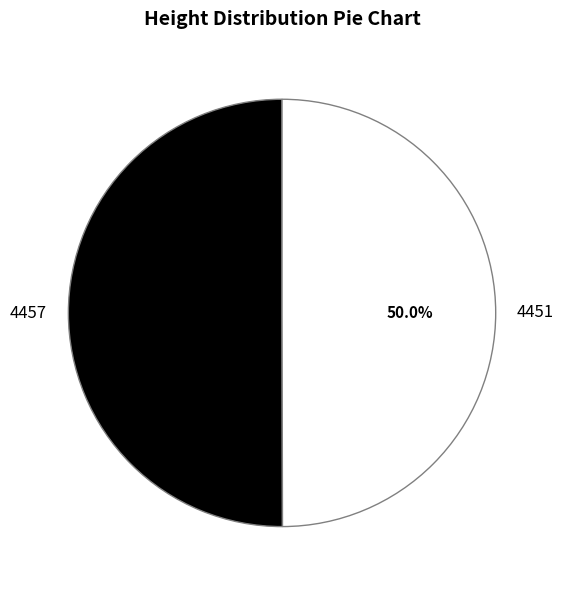

How many slices are in this pie chart?

2